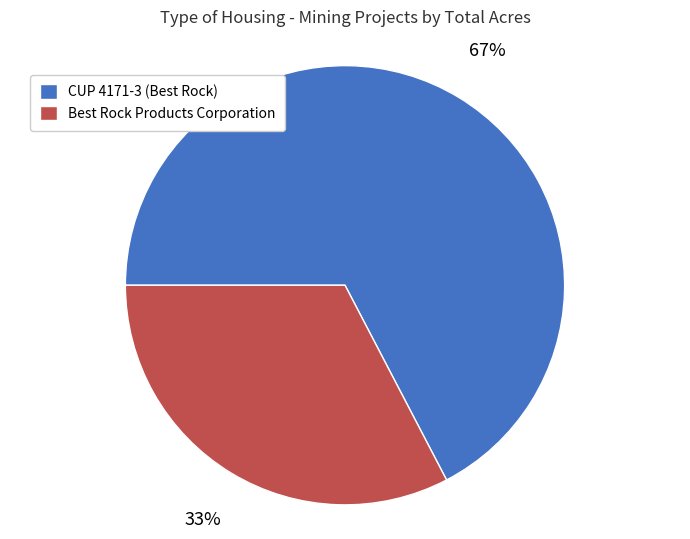

Do Best Rock Products Corporation and CUP 4171-3 (Best Rock) together represent more than half of the pie?

Yes